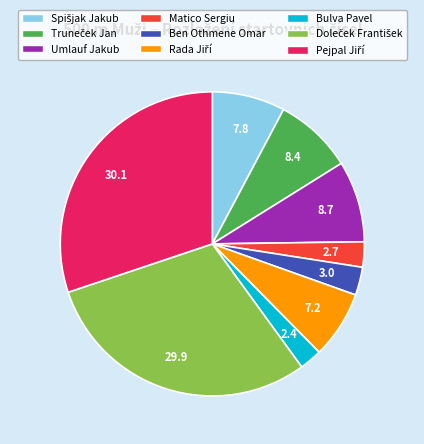

True or false: Umlauf Jakub accounts for 18% of the total.

False